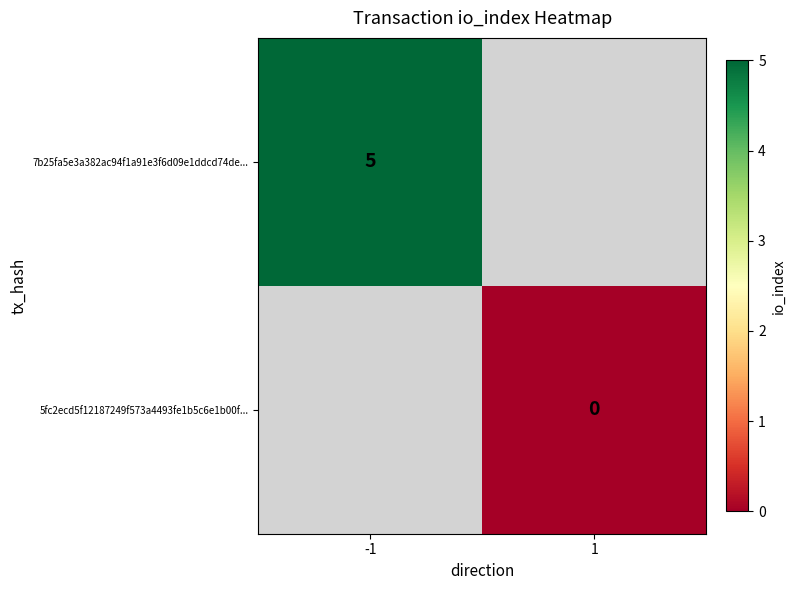

Which category has the highest value across all series?

-1